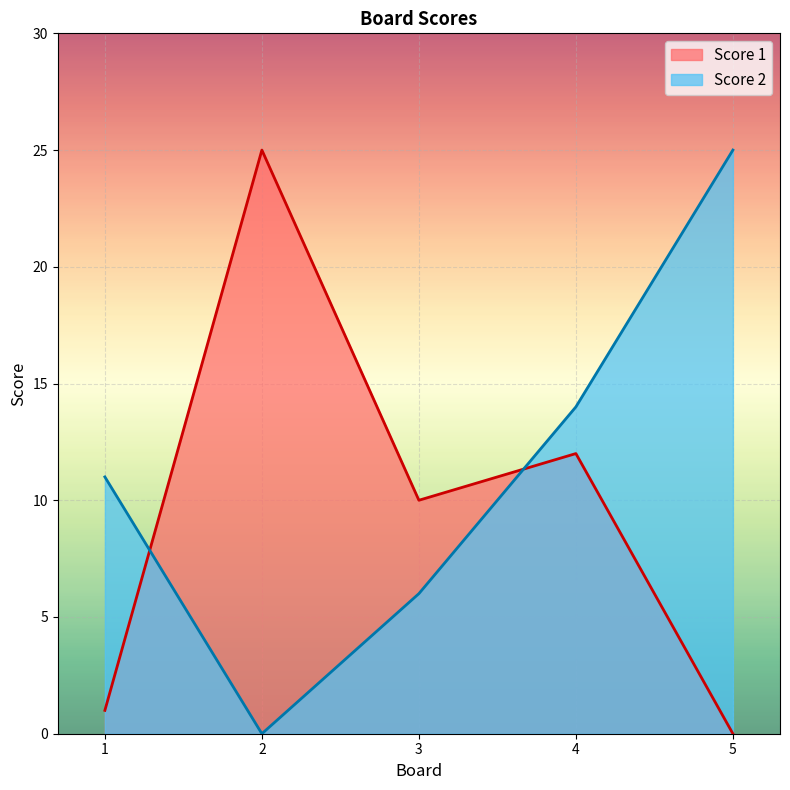

What is the difference between the highest and lowest values at 4?

2